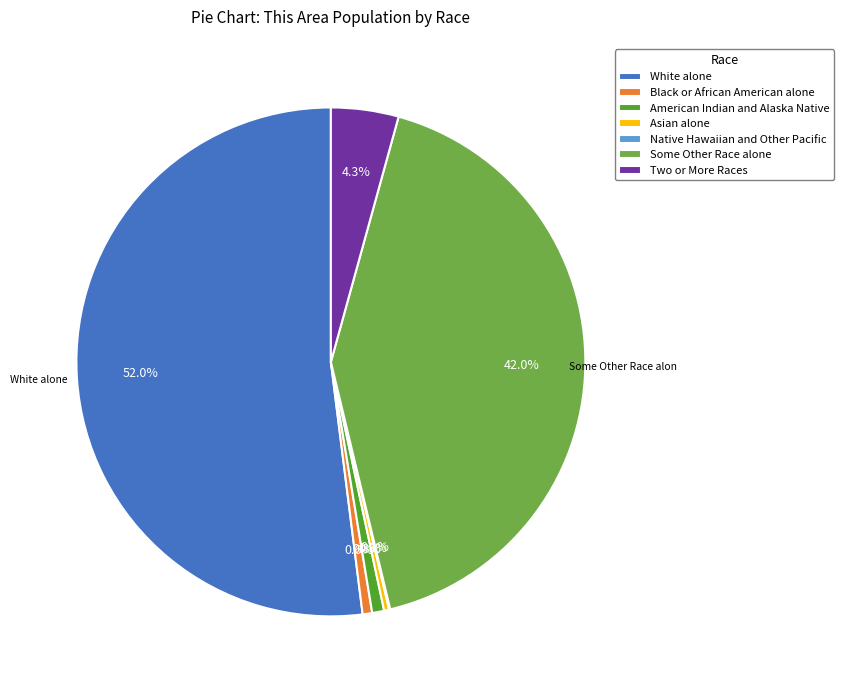

Between White alone and Some Other Race alone, which is larger?

White alone